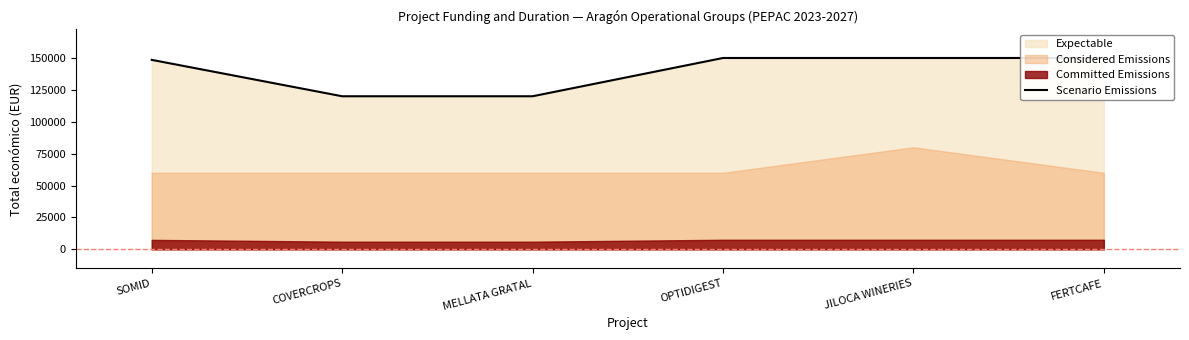

What is the value of the 4th point from the left?

150000